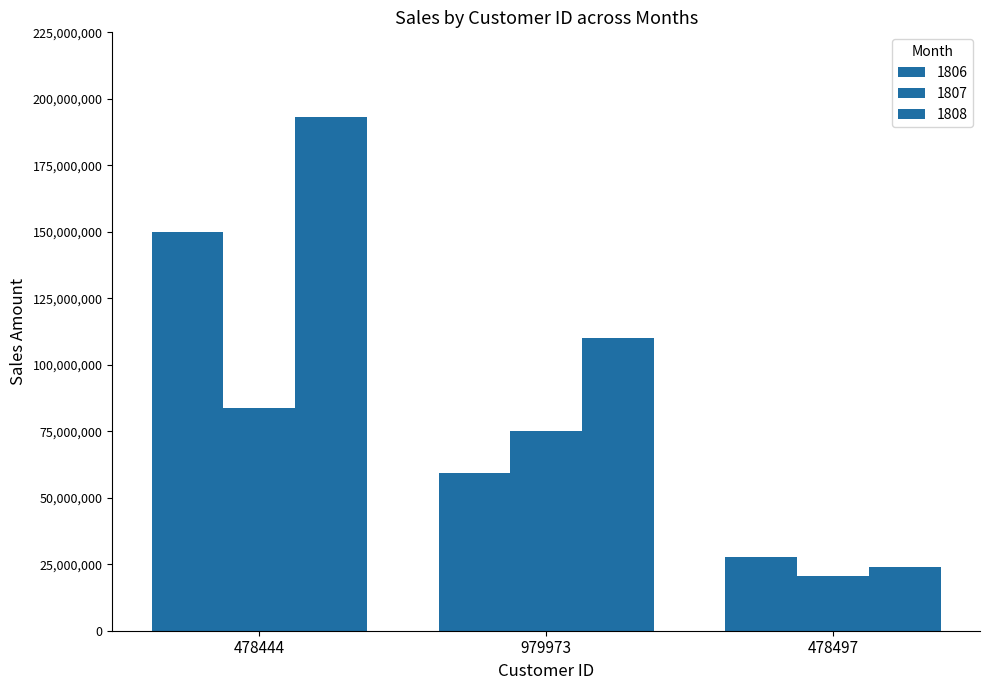

How many bars are there in total?

9